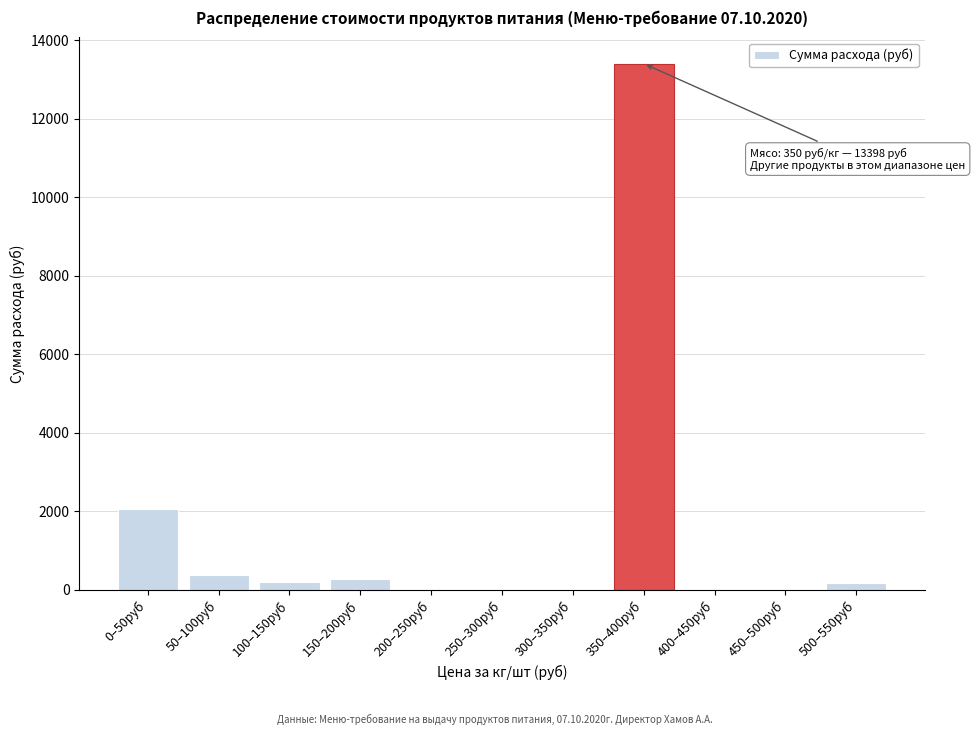

Which has a higher value, 250–300руб or 350–400руб?

350–400руб